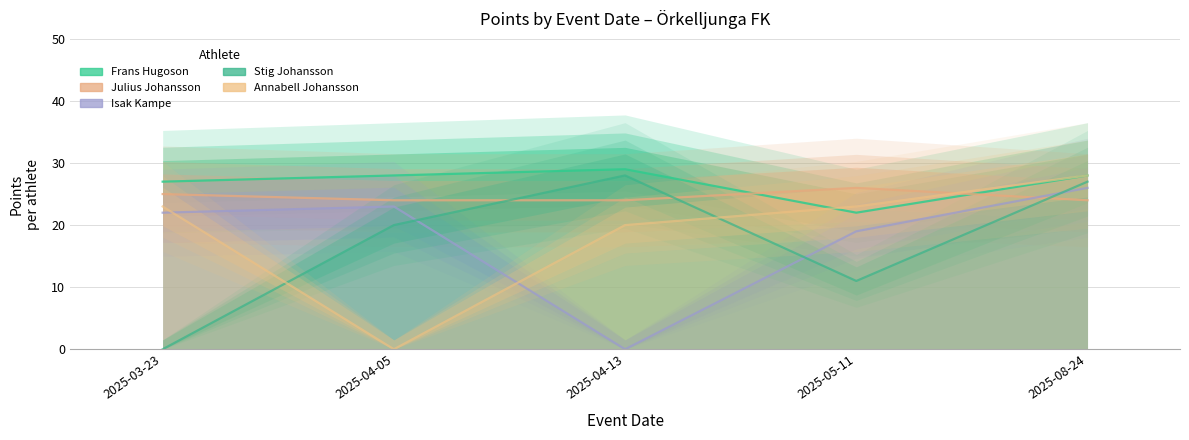

How many positive values does the Stig Johansson series have?

4